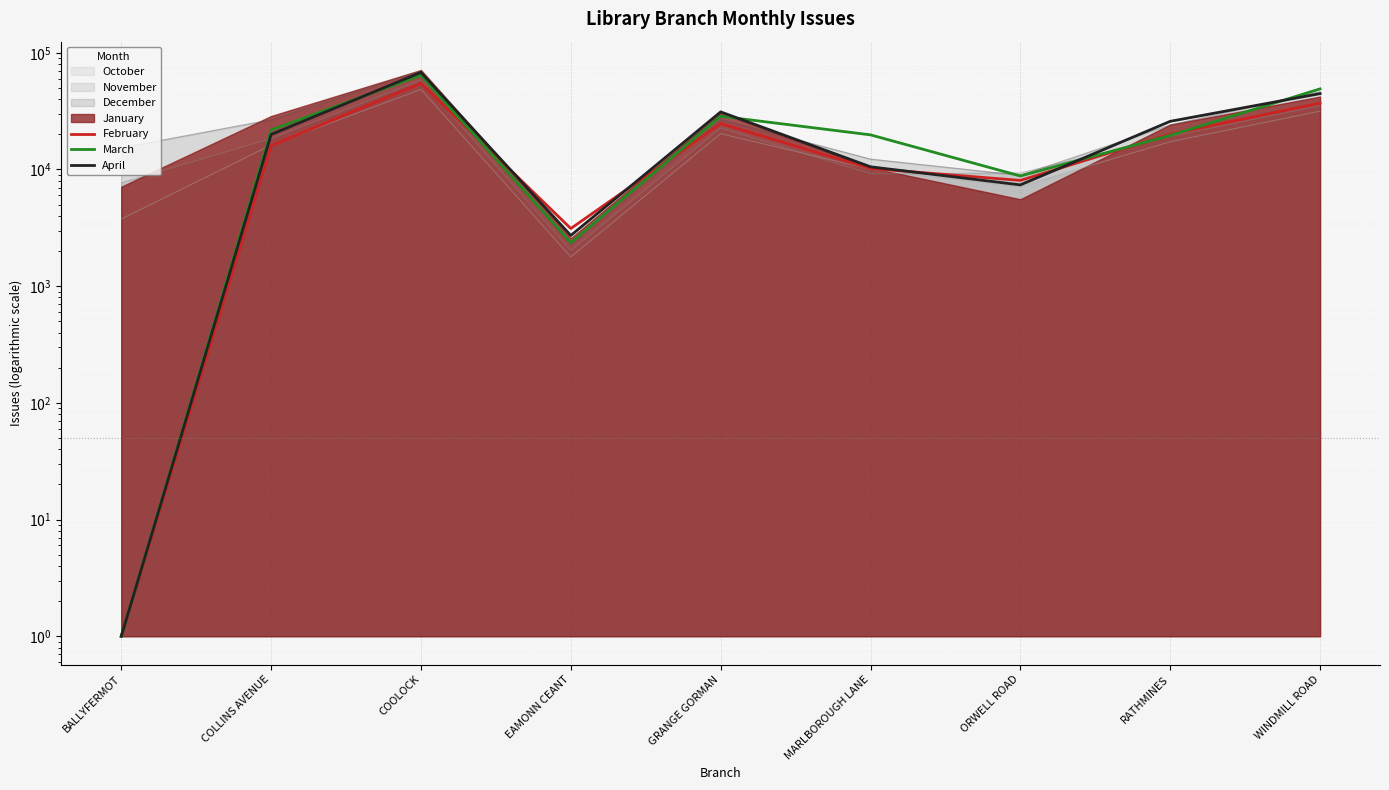

What is the approximate value of March at MARLBOROUGH LANE, to the nearest 10?

19800